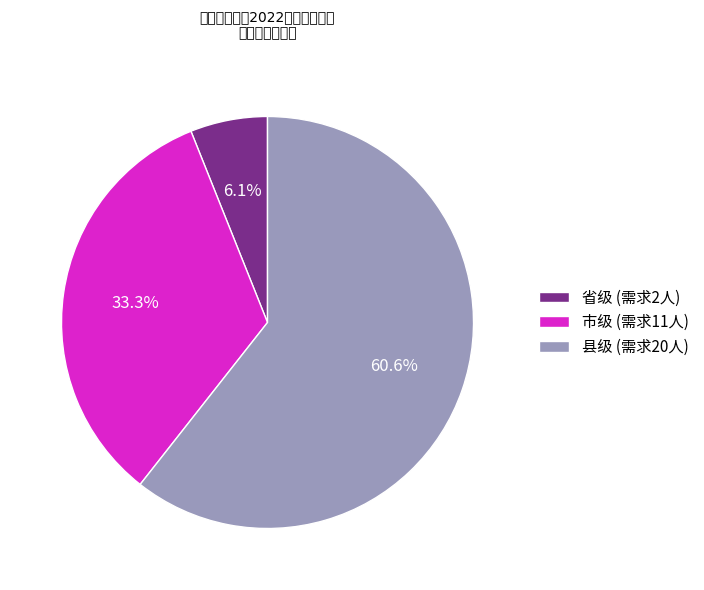

Between 市级 and 县级, which is larger?

县级